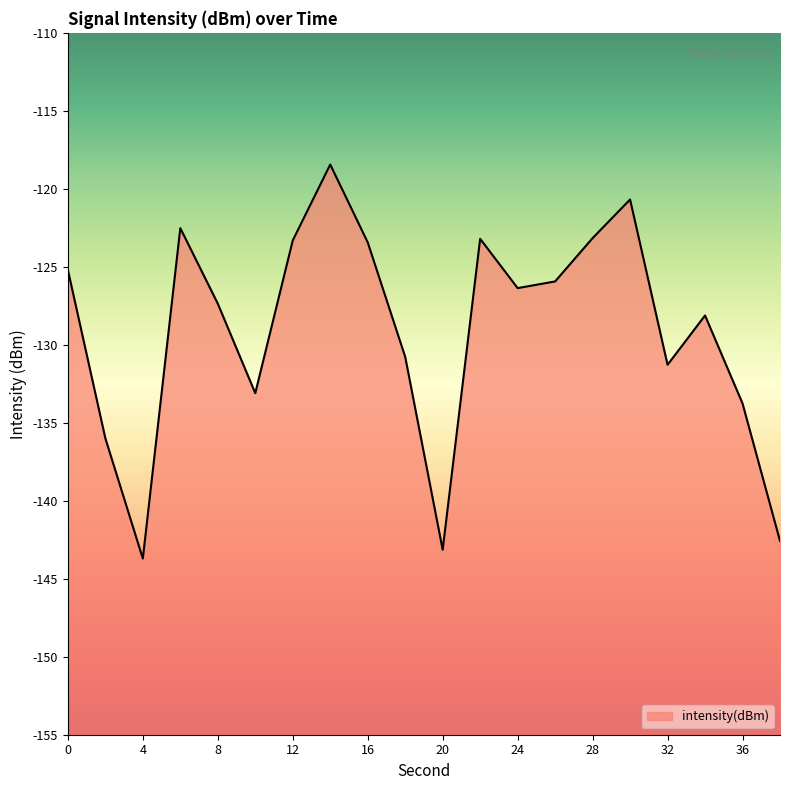

What is the minimum value shown in the chart?

-143.7